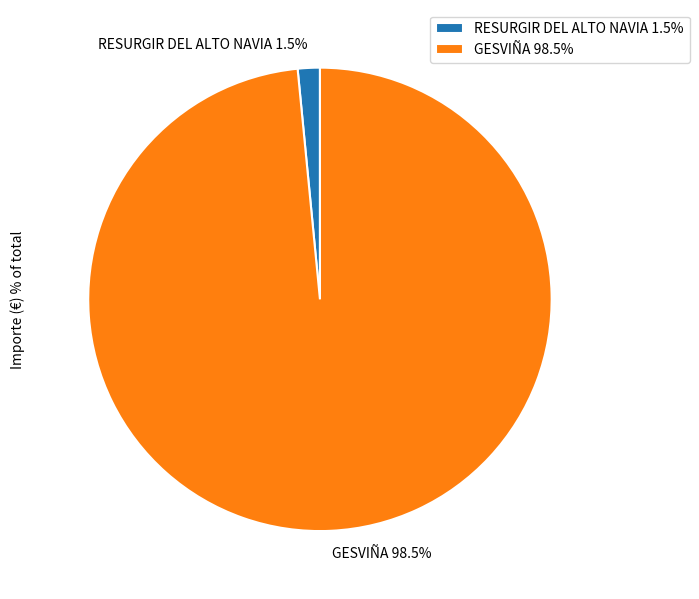

To the nearest percent, what is the difference between the largest and smallest slice percentages?

97%